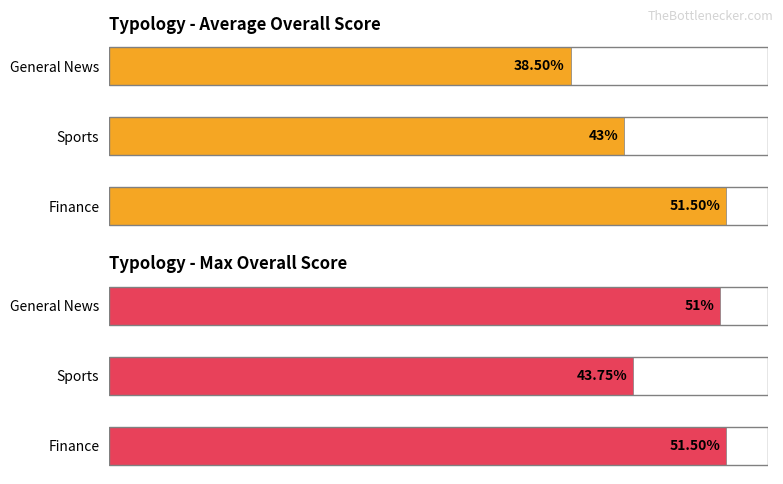

List the series in order of their overall mean, highest first.

Typology - Max Overall Score, Typology - Average Overall Score